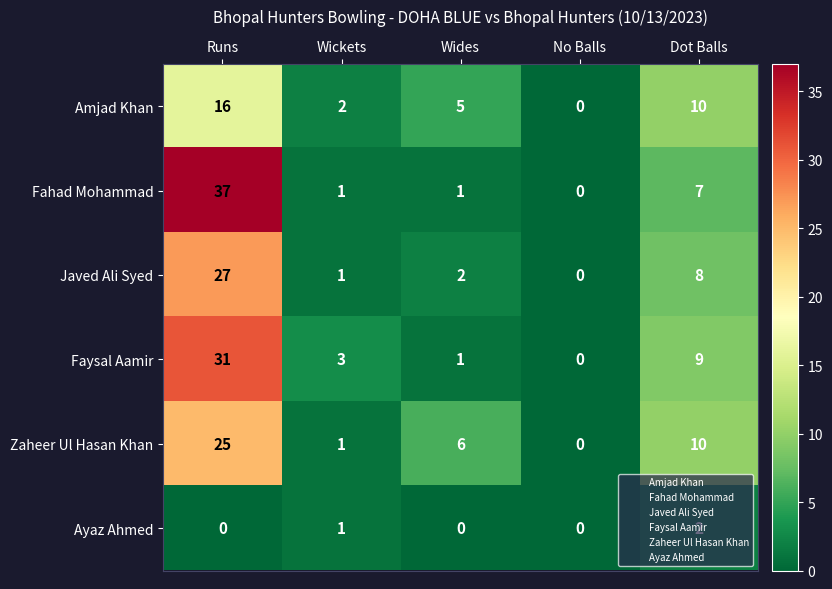

Which series has the largest total across all categories?

Fahad Mohammad